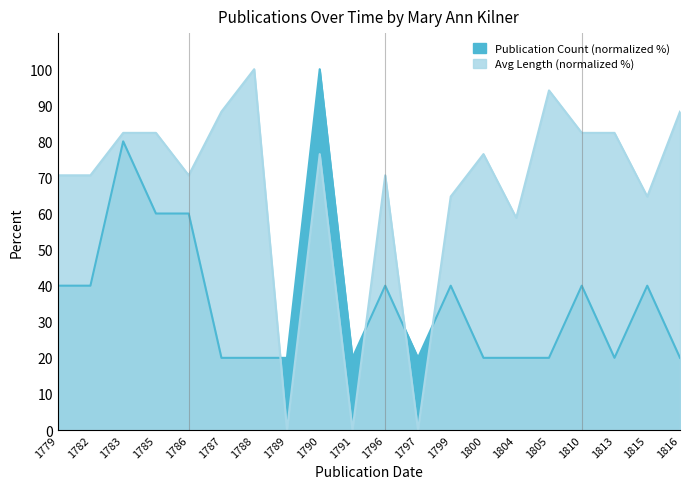

The value of Avg Length (cm) at 1815 is 64.7. True or false?

True